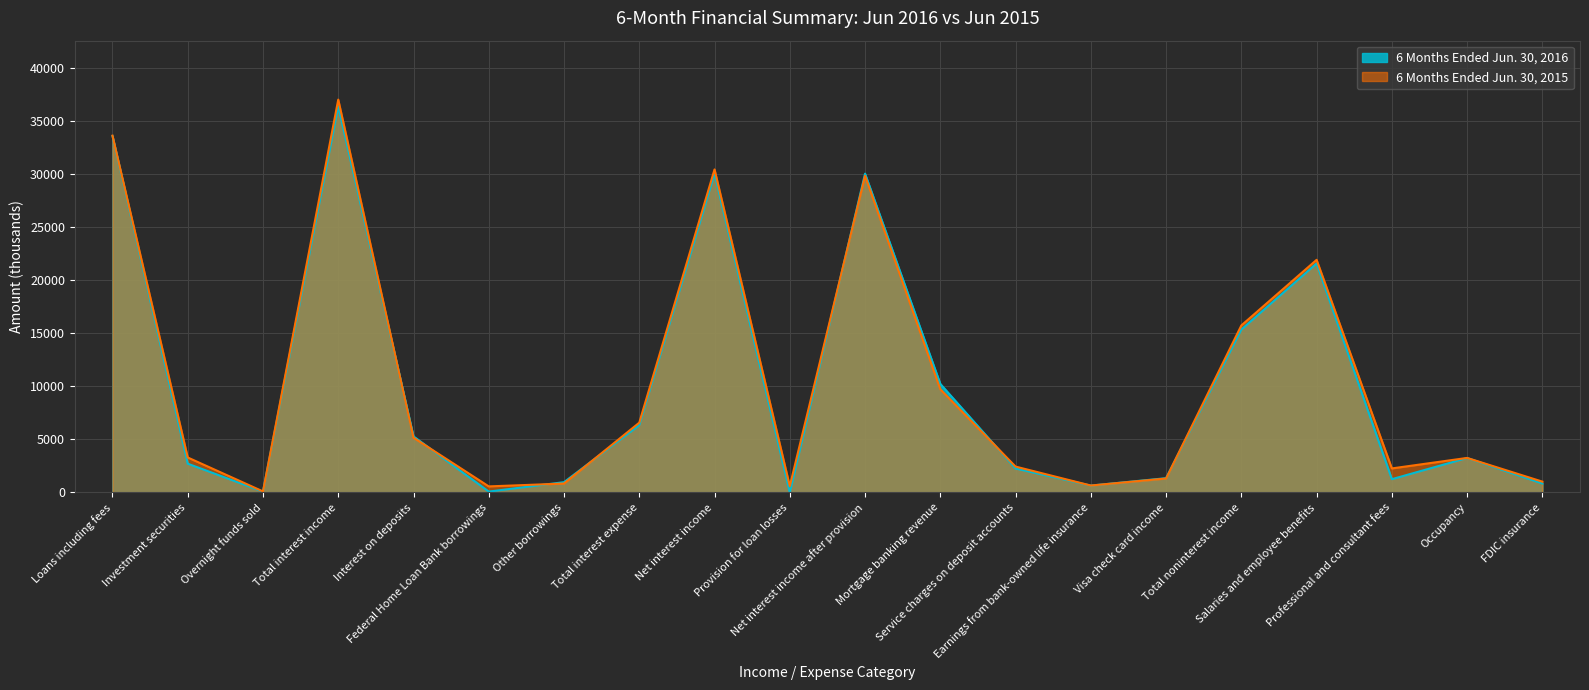

How many times do 6 Months Ended Jun. 30, 2015 and 6 Months Ended Jun. 30, 2016 cross each other?

8